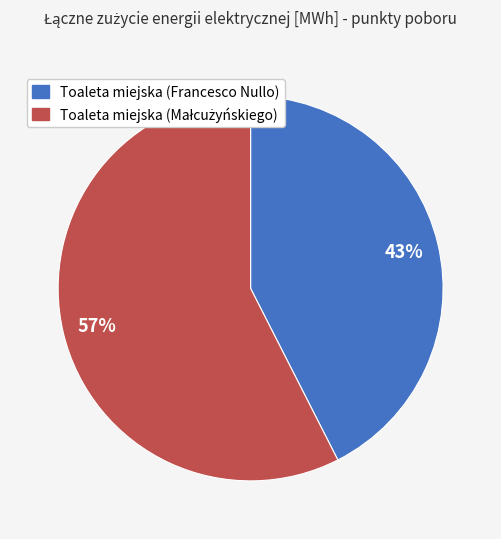

To the nearest percent, what is the average slice percentage?

50%